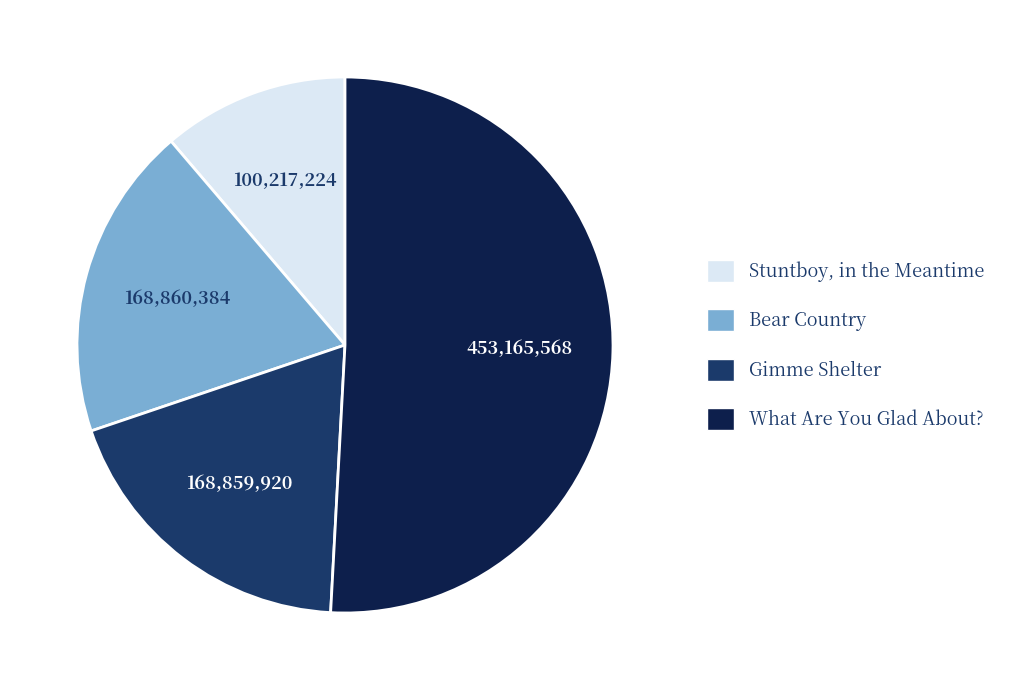

How many segments does this pie chart have?

4